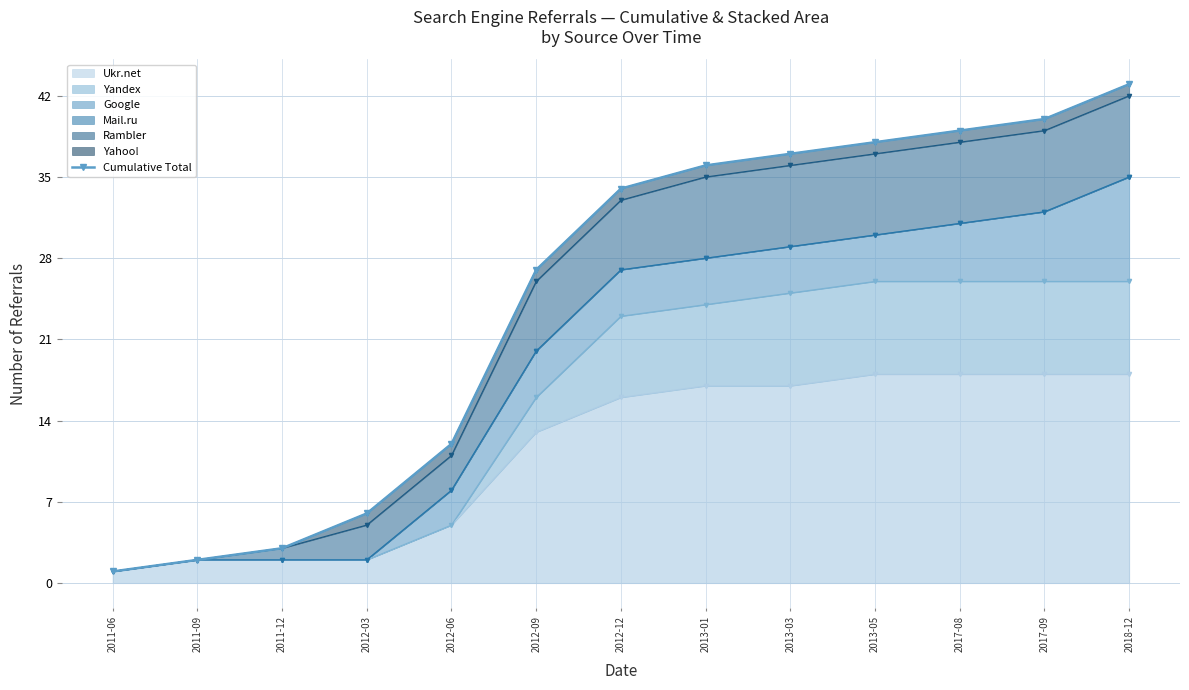

The value at 2011-12 is 4. True or false?

False